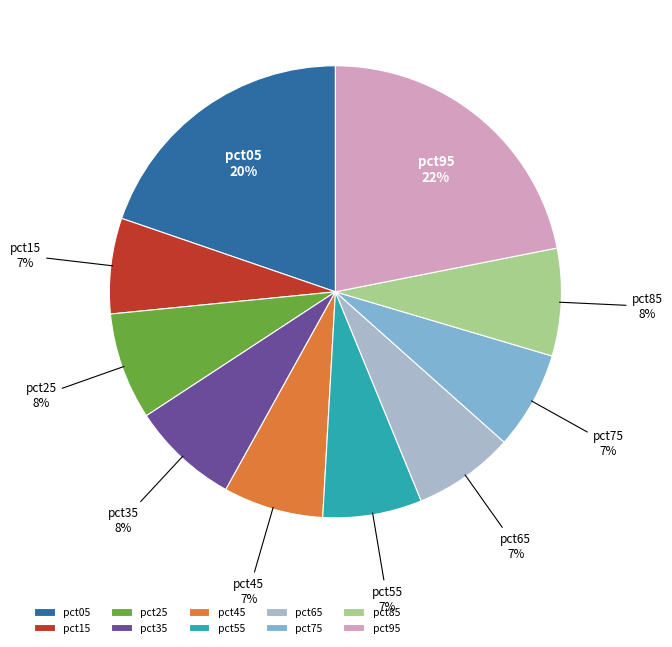

Does pct75 represent more than half of the total?

No